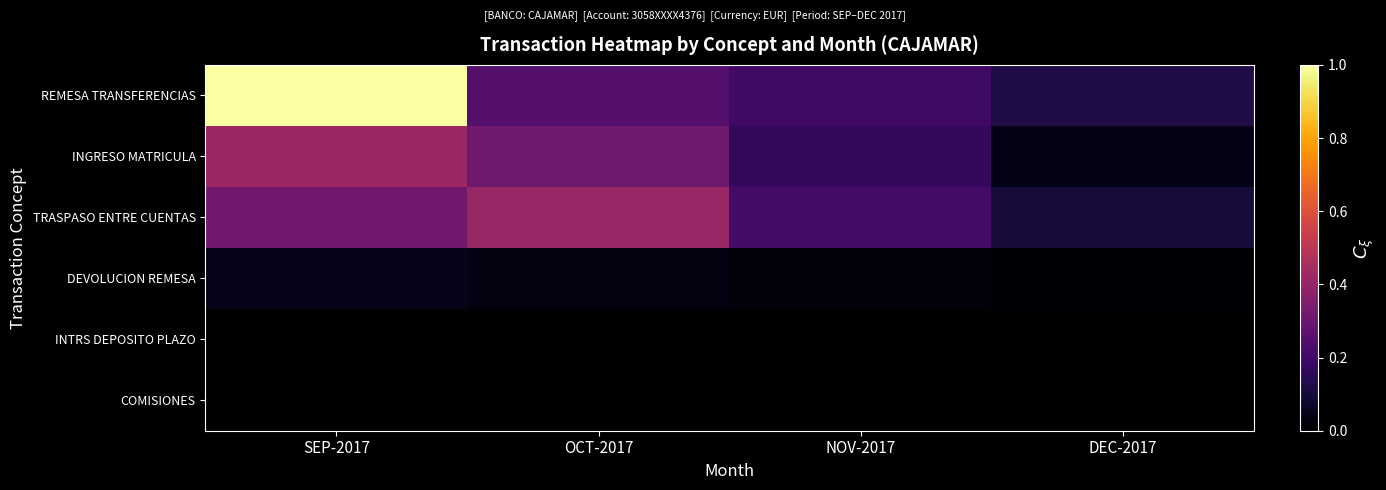

What is the maximum value shown in the chart?

1.0